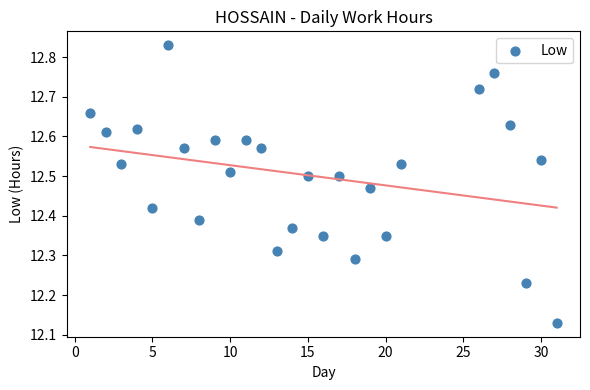

What is the range of X values (max minus min)?

30.0